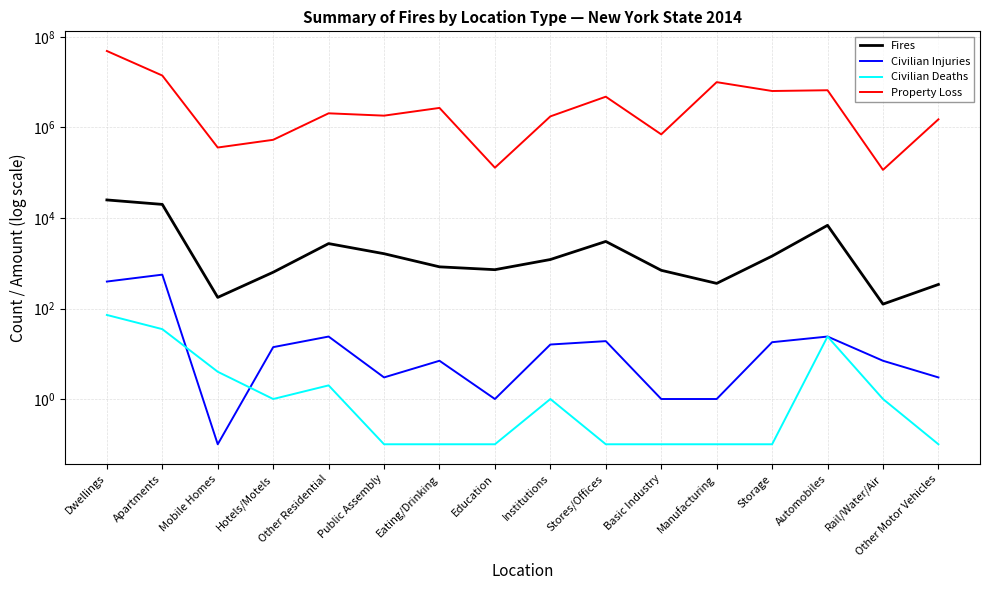

Reading left to right, transcribe all the data shown in this chart.

Fires: 25050.0	19967.0	176.0	633.0	2719.0	1625.0	833.0	721.0	1209.0	3032.0	698.0	359.0	1441.0	6884.0	125.0	340.0
Civilian Injuries: 394.0	560.0	0.1	14.0	24.0	3.0	7.0	1.0	16.0	19.0	1.0	1.0	18.0	24.0	7.0	3.0
Civilian Deaths: 72.0	35.0	4.0	1.0	2.0	0.1	0.1	0.1	1.0	0.1	0.1	0.1	0.1	24.0	1.0	0.1
Property Loss: 48983028.0	14055321.0	360725.0	534116.0	2056286.0	1825658.0	2706073.0	129281.0	1758842.0	4787223.0	704671.0	10038854.0	6397900.0	6649653.0	115750.0	1513600.0